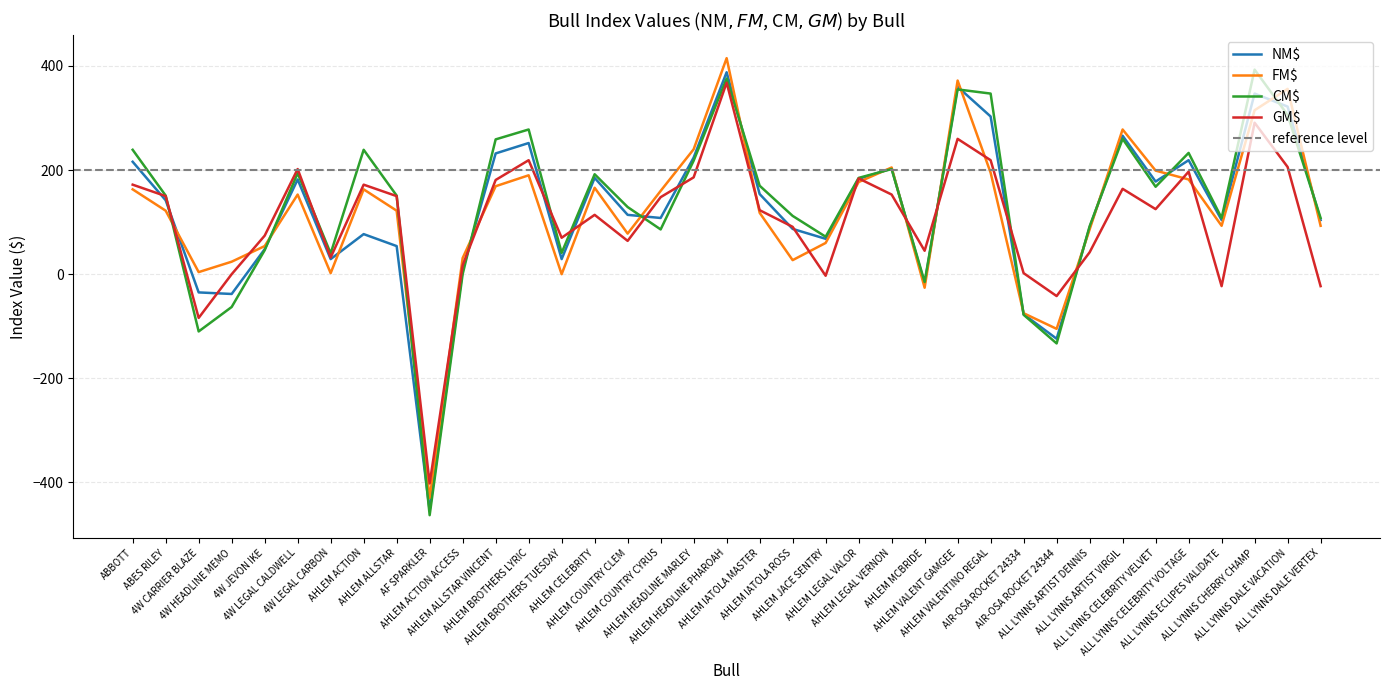

Which series ends up on top after the final intersection of FM$ and GM$?

FM$